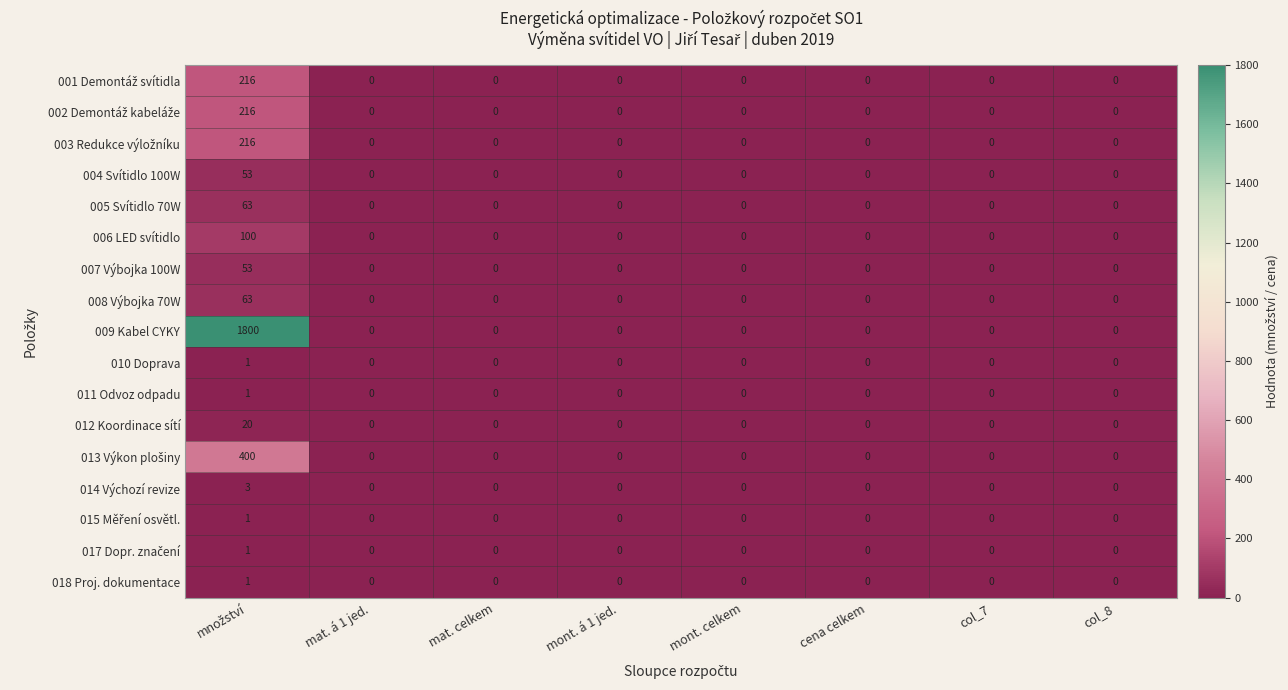

What is the maximum value shown in the chart?

1800